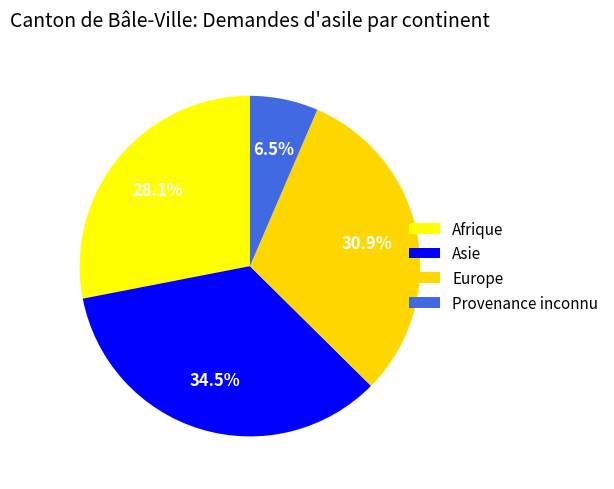

To the nearest percent, what is the difference between the Provenance inconnu and Asie slice percentages?

28%